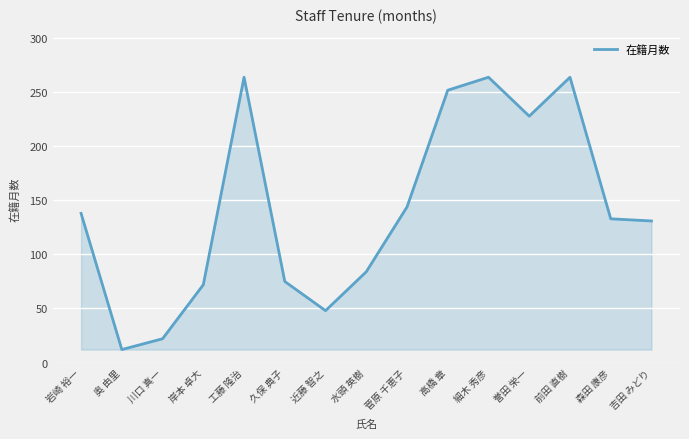

Which category has the lowest value across all series?

奥 由里